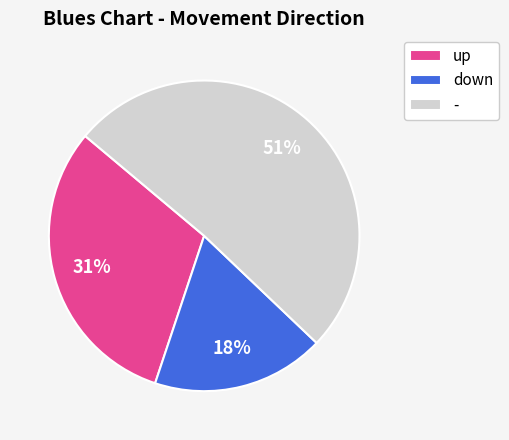

Combined, do up and - account for over 50%?

Yes